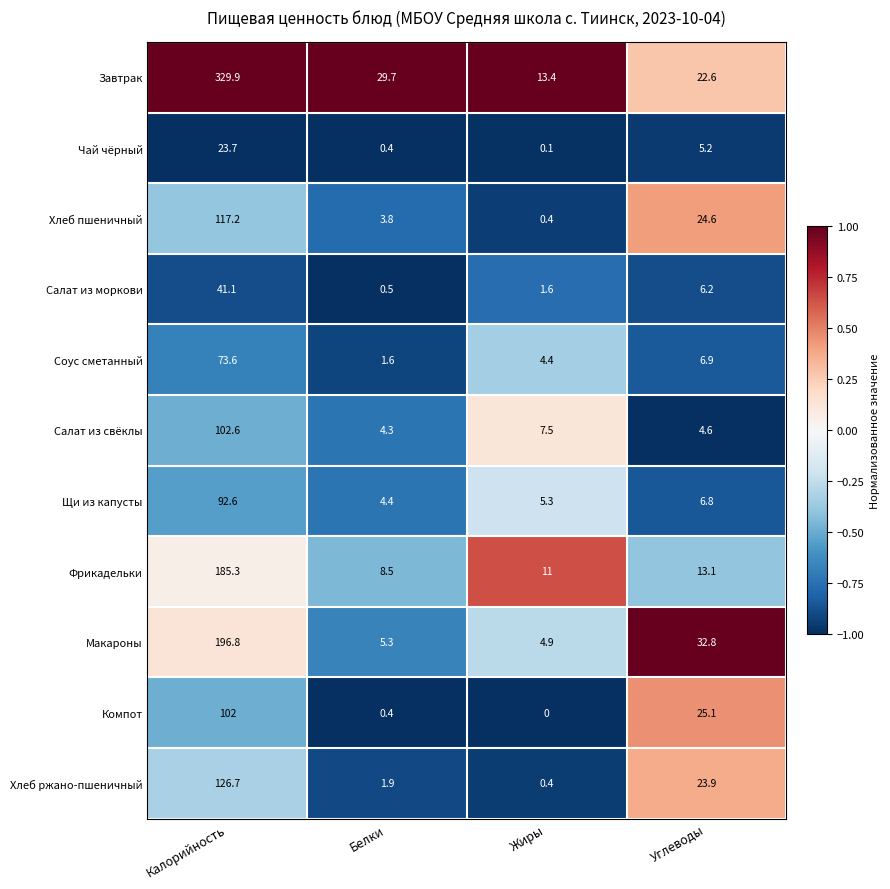

Which label corresponds to the smallest value in the chart?

Жиры